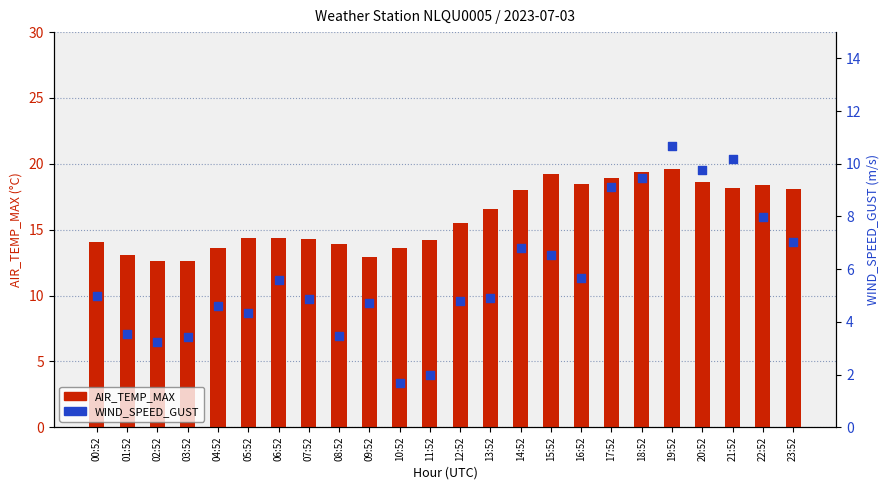

At which category is the sum across all series the highest?

19:52